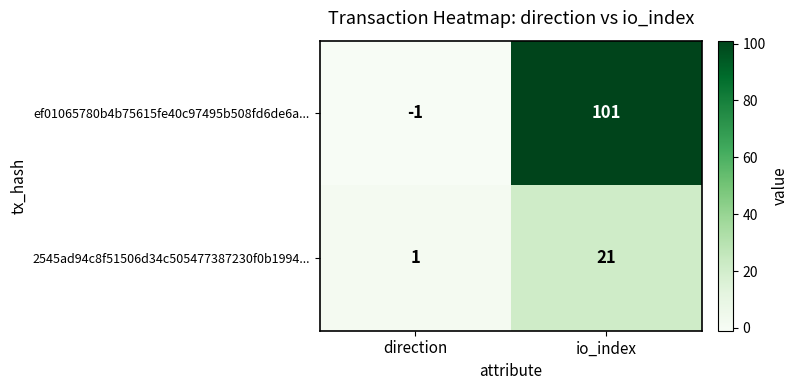

What is the minimum value shown in the chart?

-1